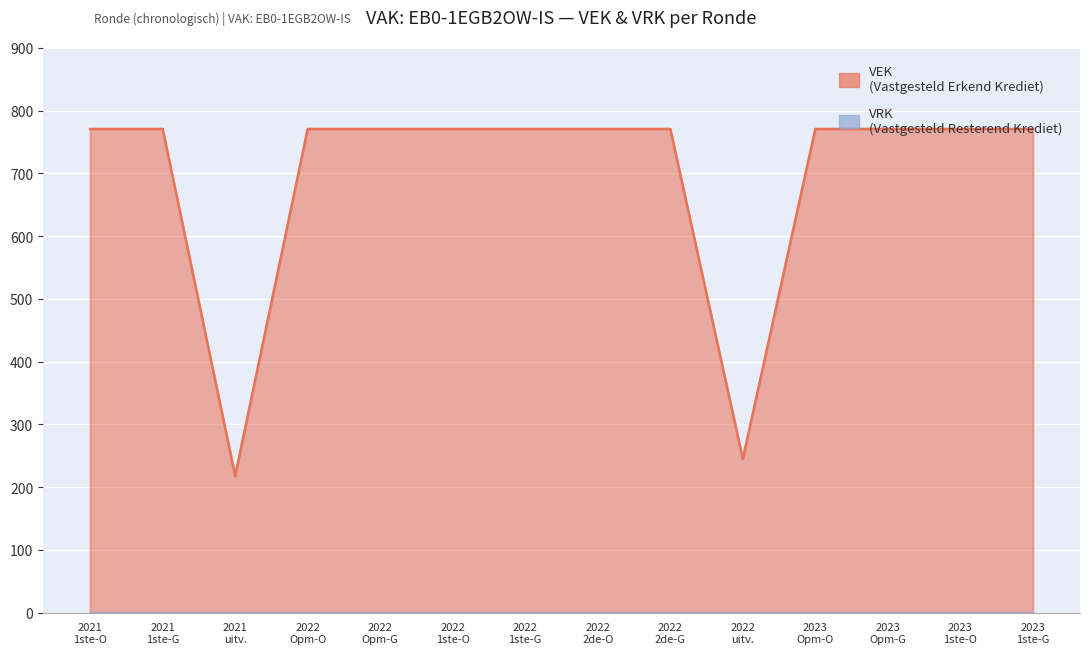

Between 2023 Opm-G and 2022 Opm-O, which is larger?

2023 Opm-G